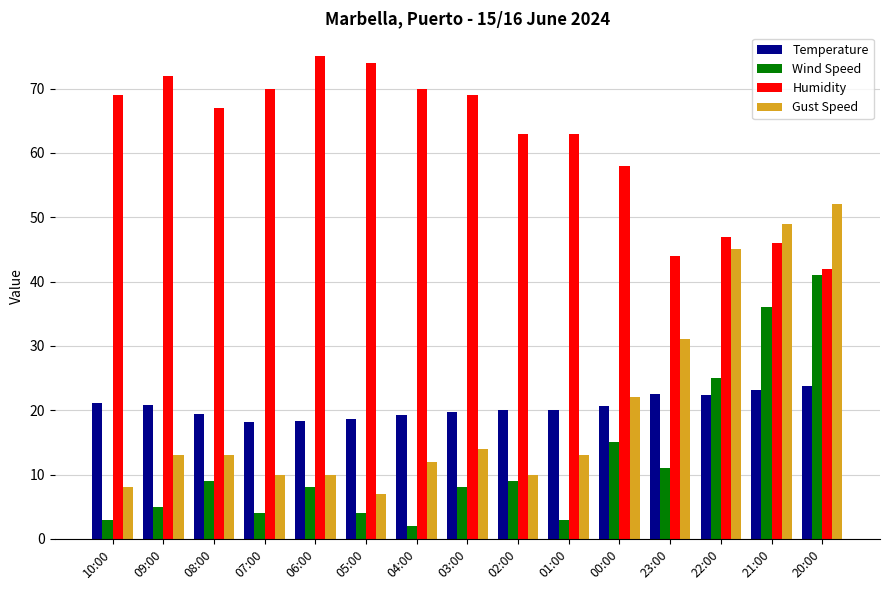

Is the value of Humidity at 21:00 greater than the value of Temperature at 08:00?

Yes